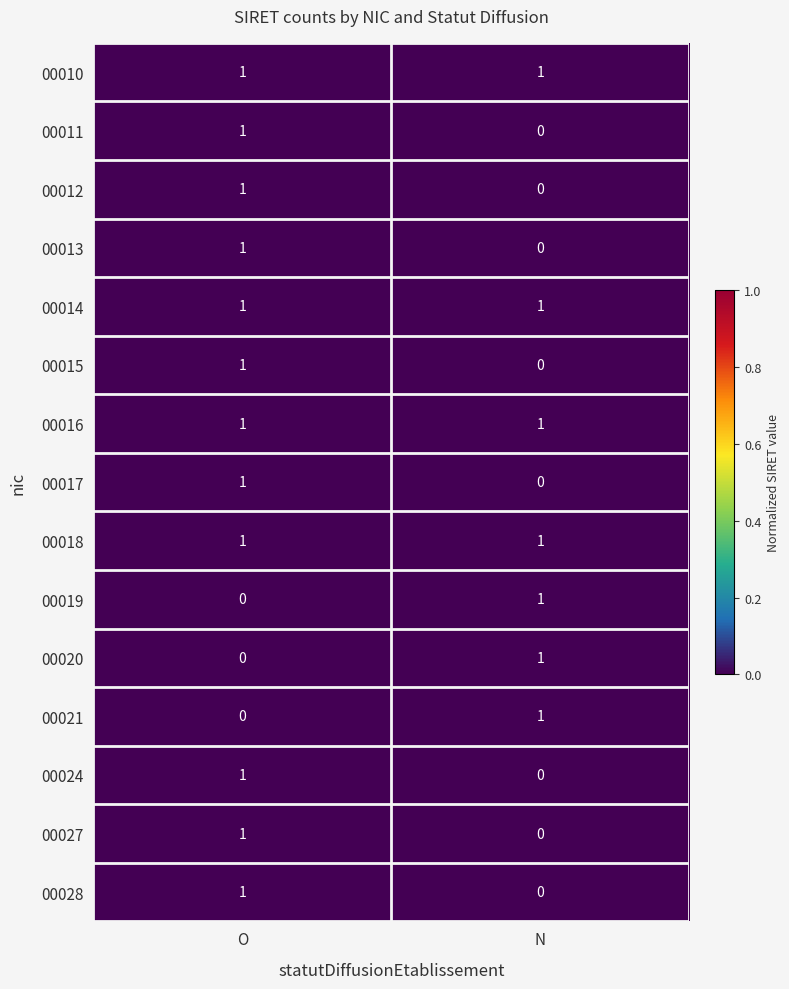

How many data points does each series have?

2